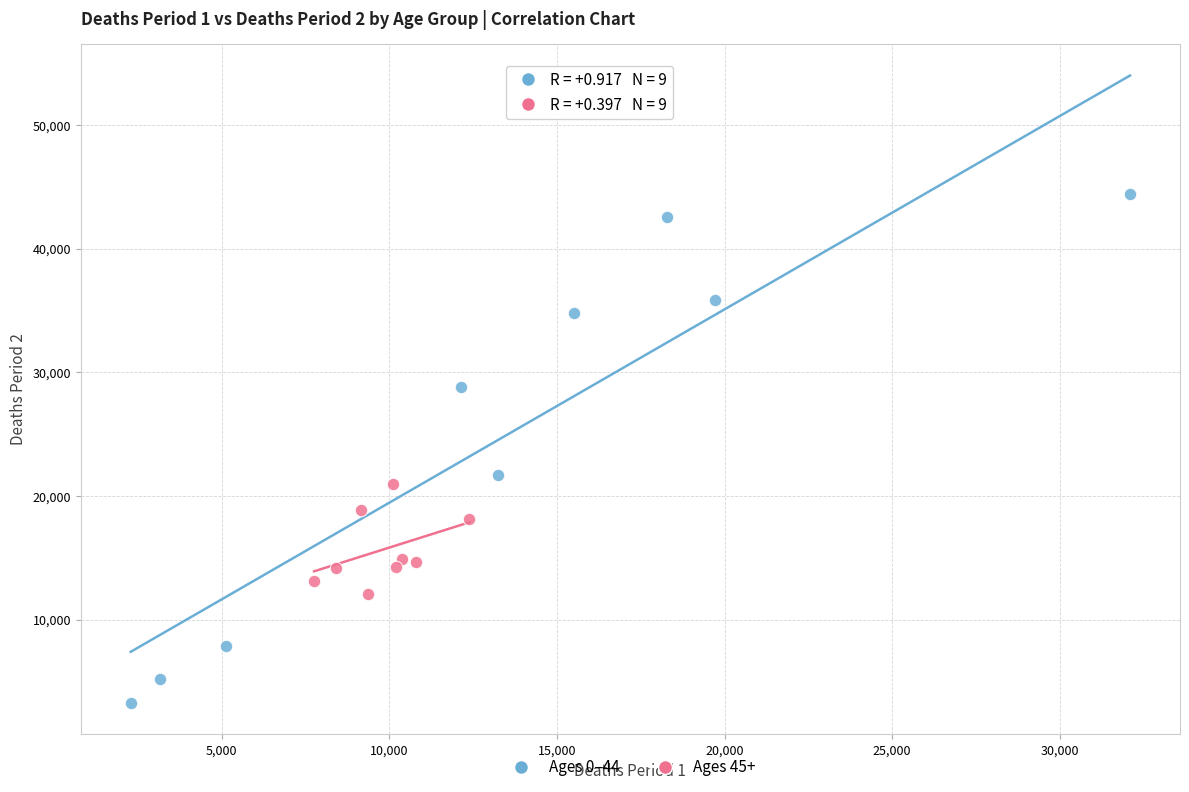

Which series contains the highest Y value?

Ages 0–44